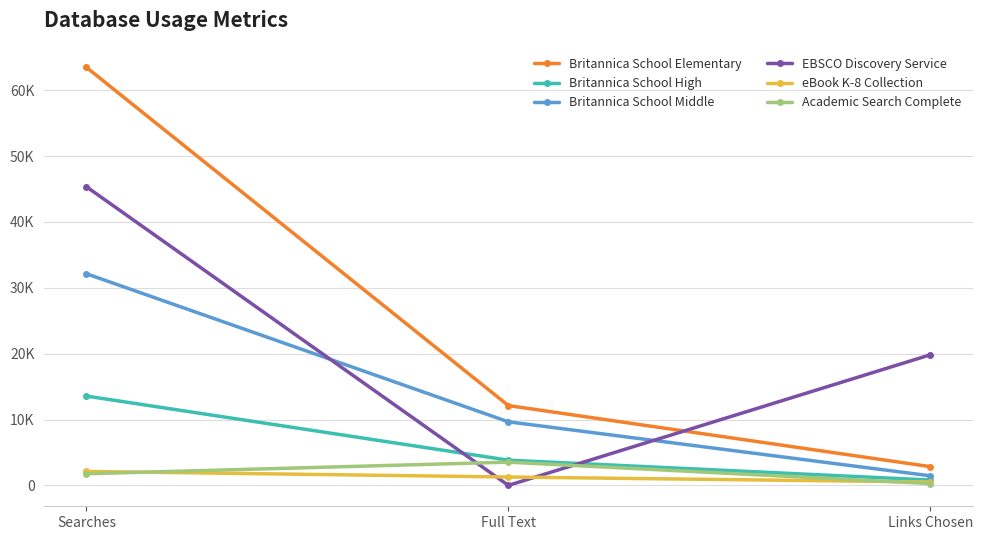

What is the total value across all series at Links Chosen?

25725